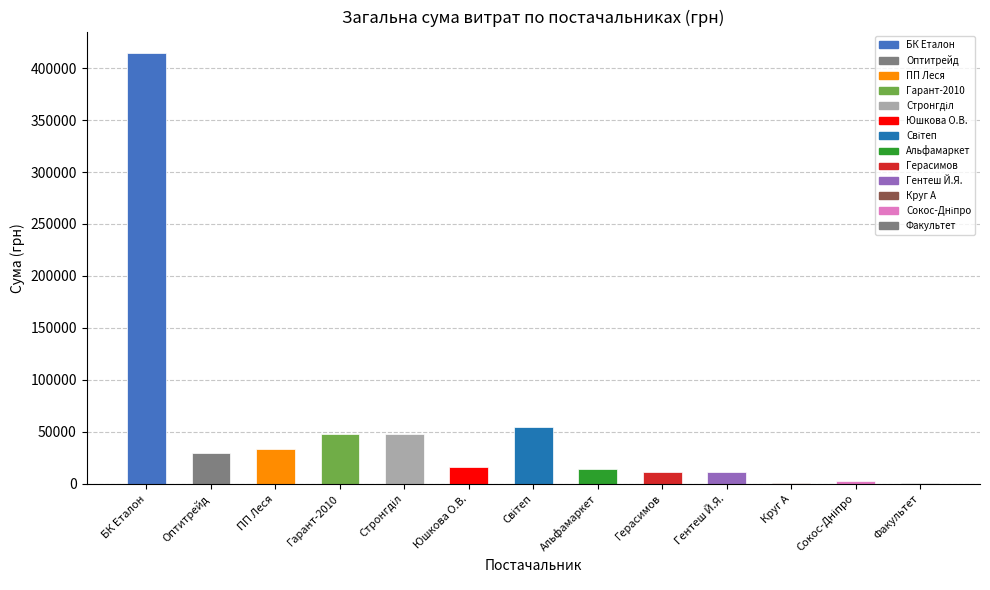

Are the bars horizontal?

No